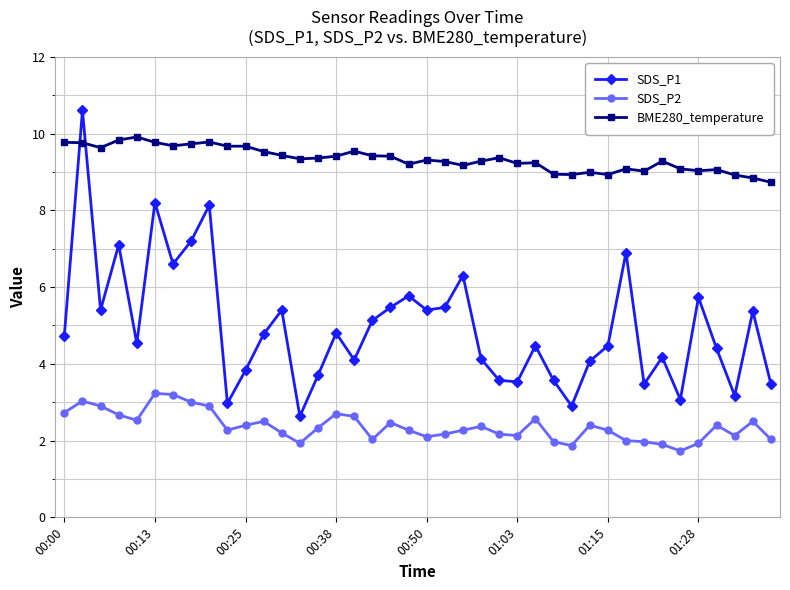

List the series in order of their peak value, highest first.

SDS_P1, BME280_temperature, SDS_P2